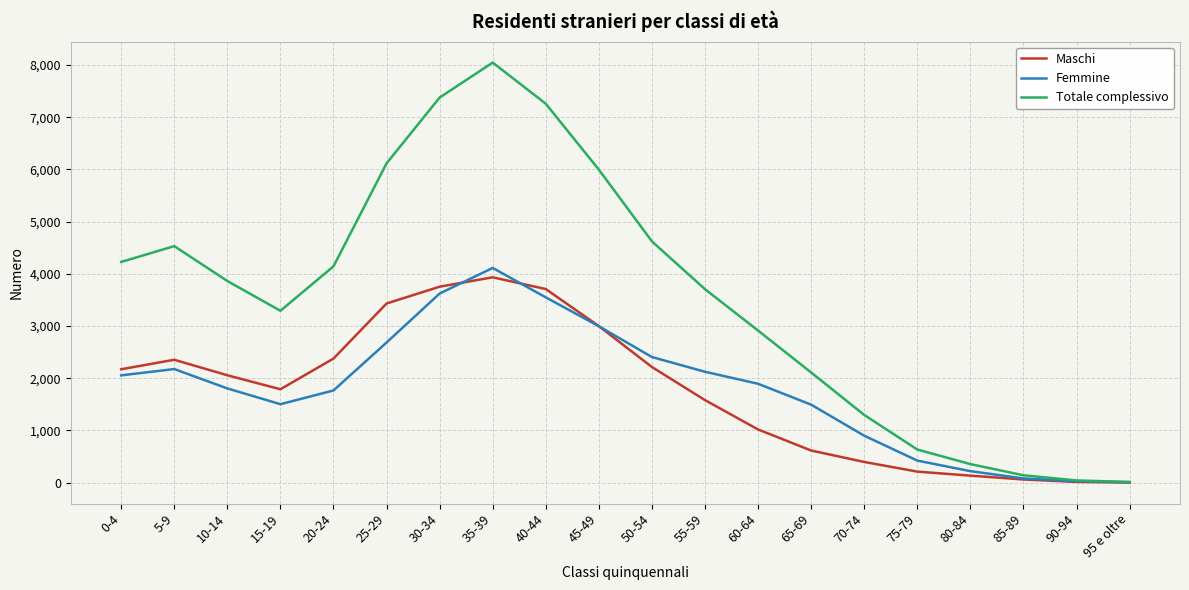

What is the maximum value for Maschi?

3933